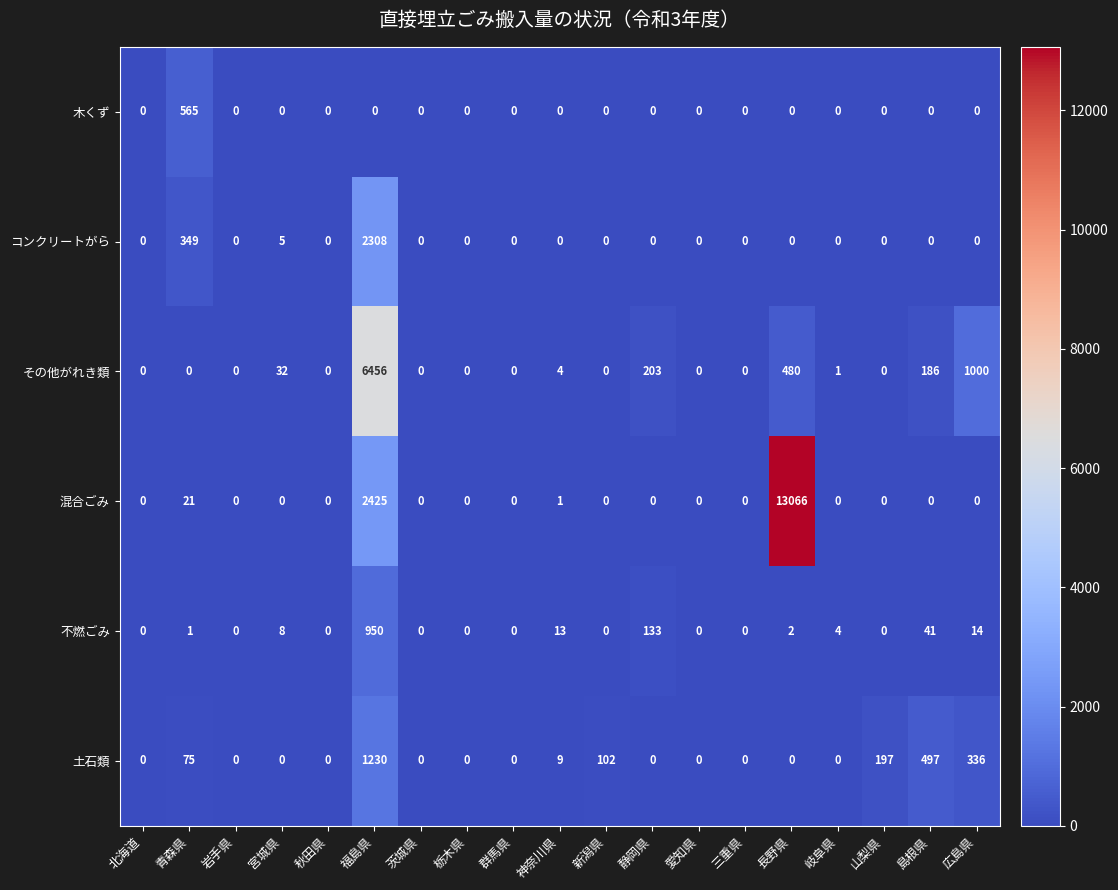

What is the difference between the その他がれき類 values at 長野県 and 秋田県?

480